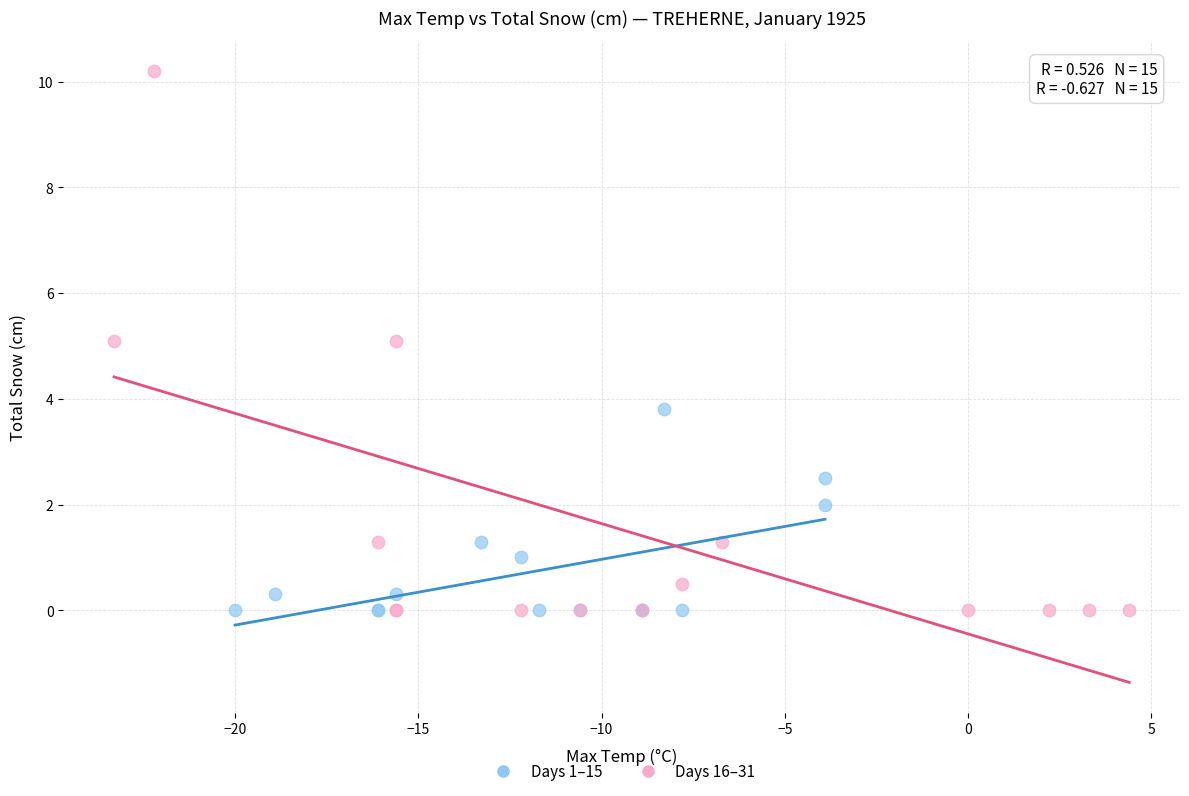

Which series has the widest spread of Y values?

Days 16–31